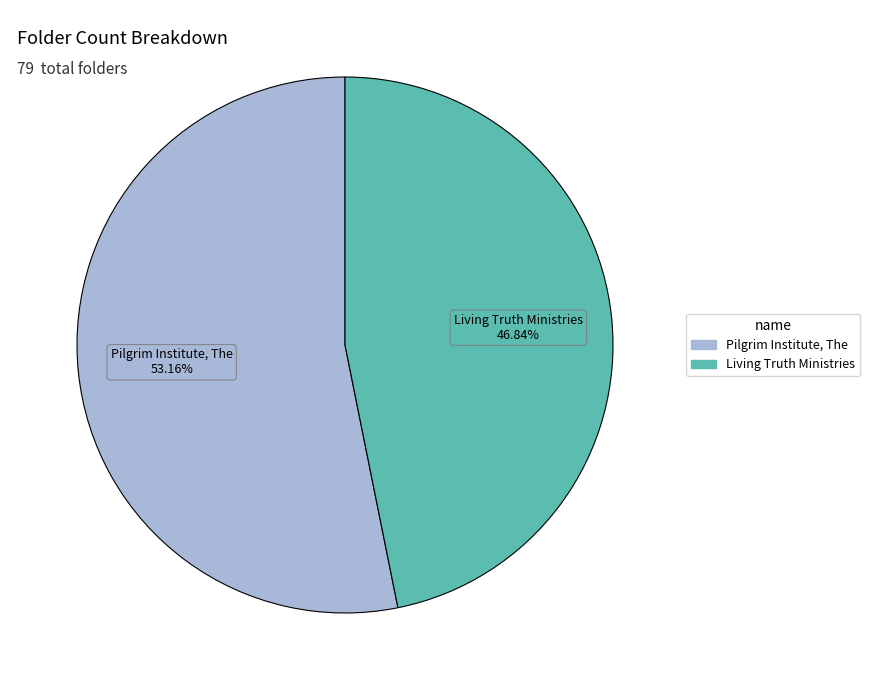

Count the number of slices in the pie.

2